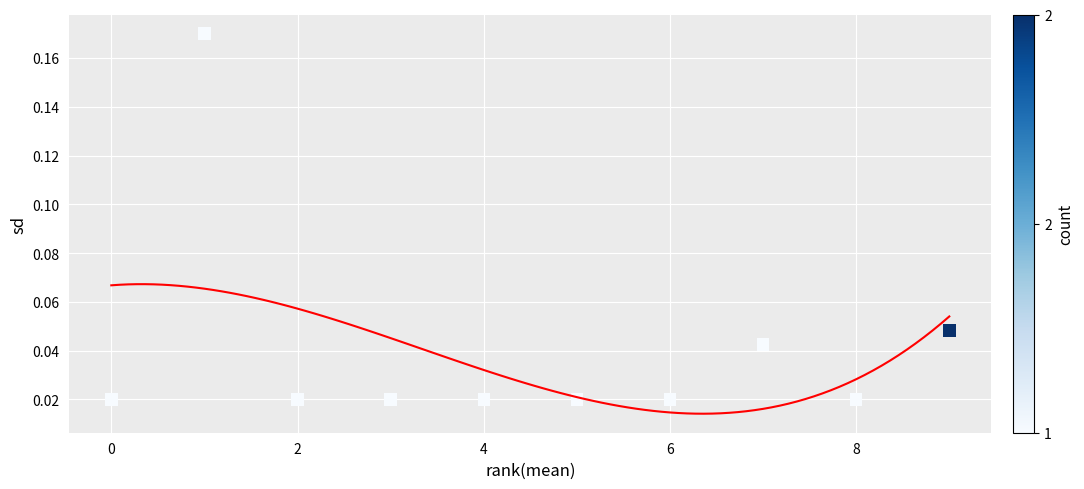

What is the average X value?

4.5